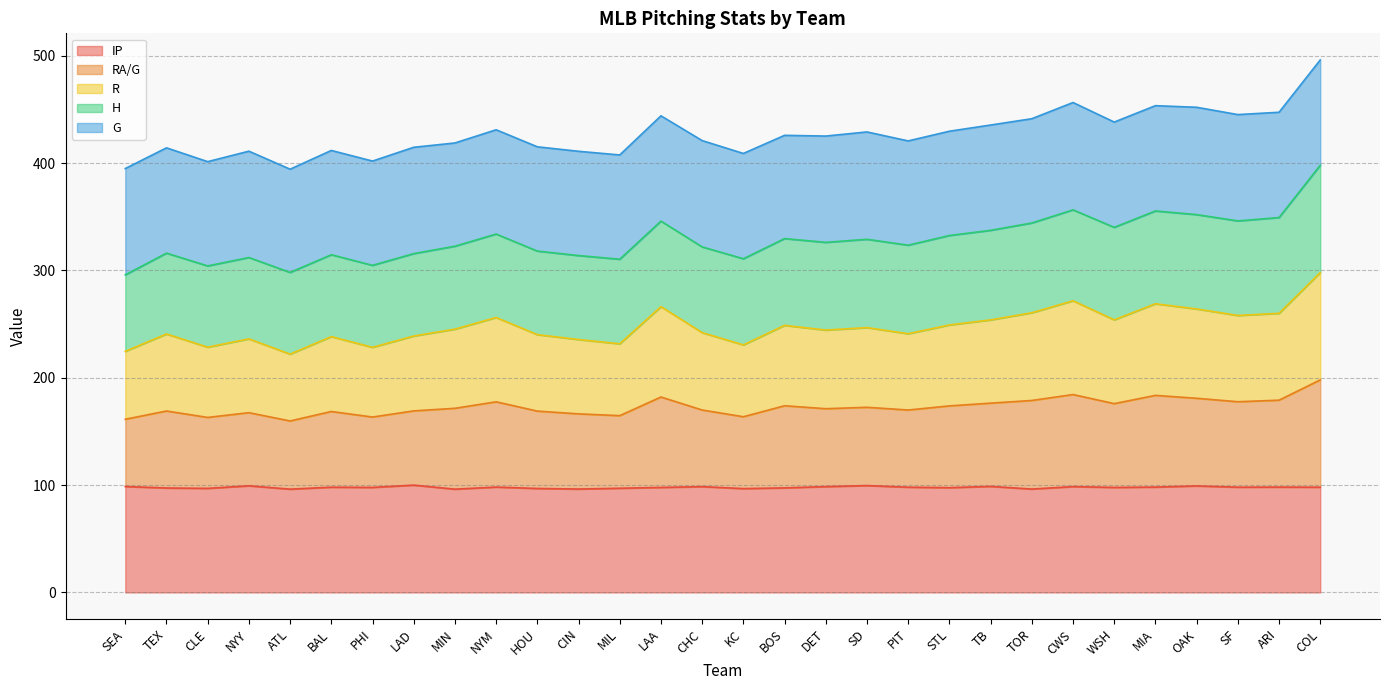

The value of IP at ARI is 98.2. True or false?

True